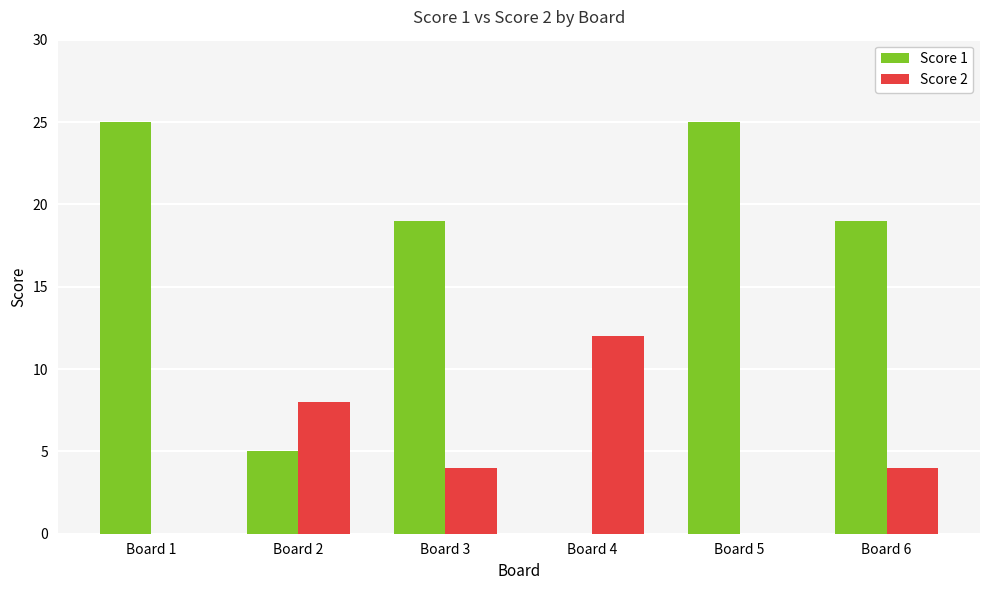

Where does the Score 2 series first go above 4?

Board 2